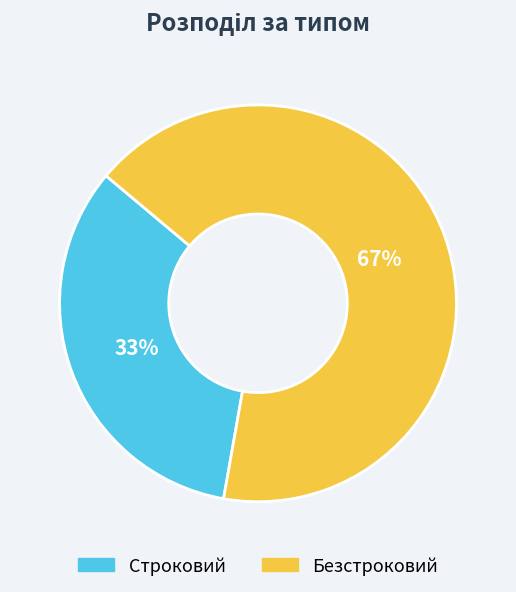

Rank the categories by value from highest to lowest.

Безстроковий, Строковий